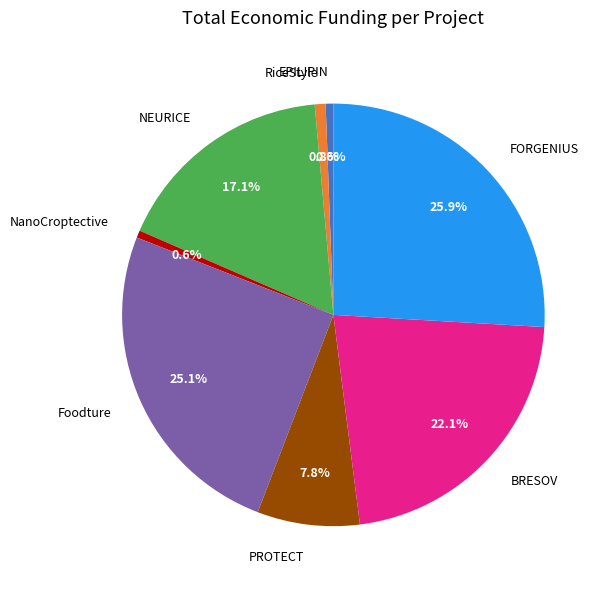

To the nearest percent, what is the combined percentage of NEURICE and BRESOV?

39%